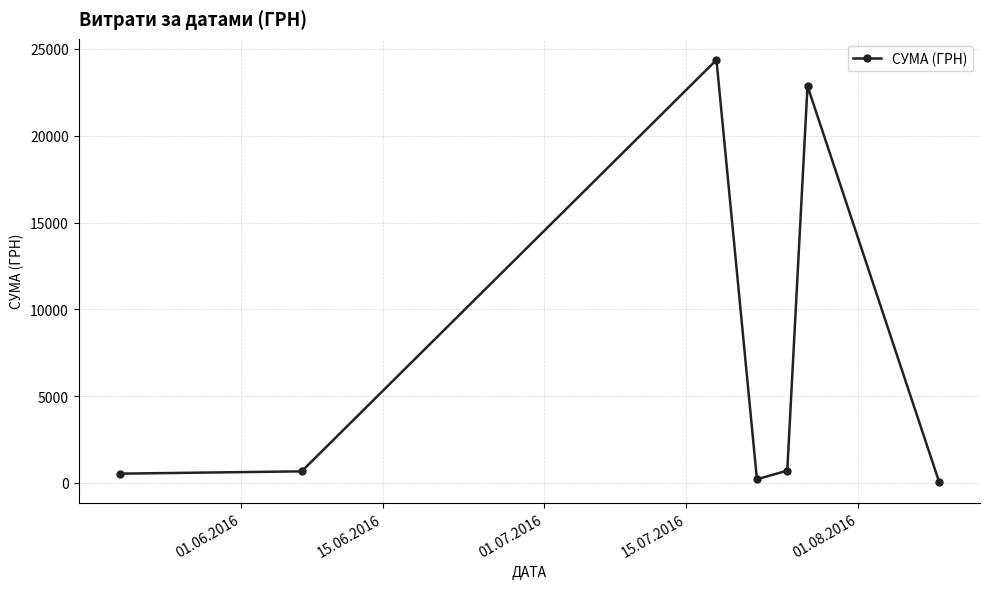

Is this an area chart (filled region under the line)?

No